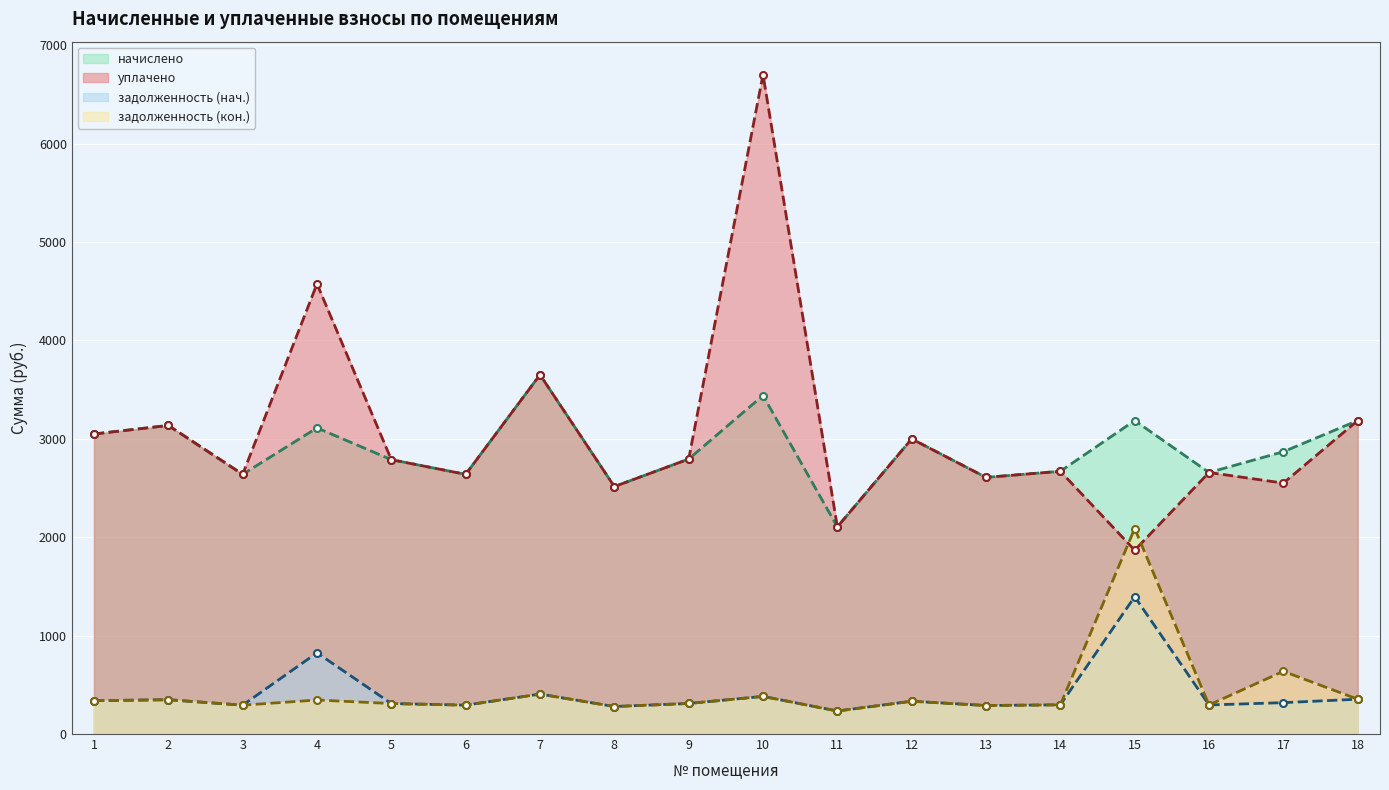

Which label corresponds to the smallest value in the chart?

11